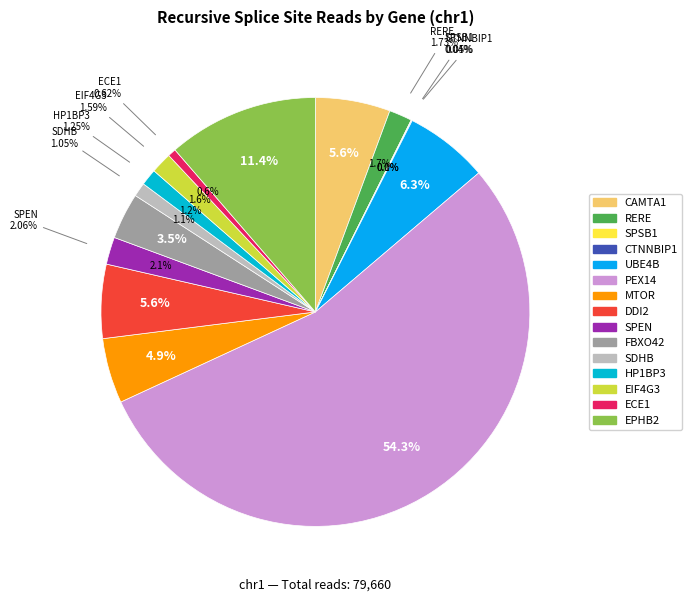

What is the largest slice in the pie chart?

PEX14